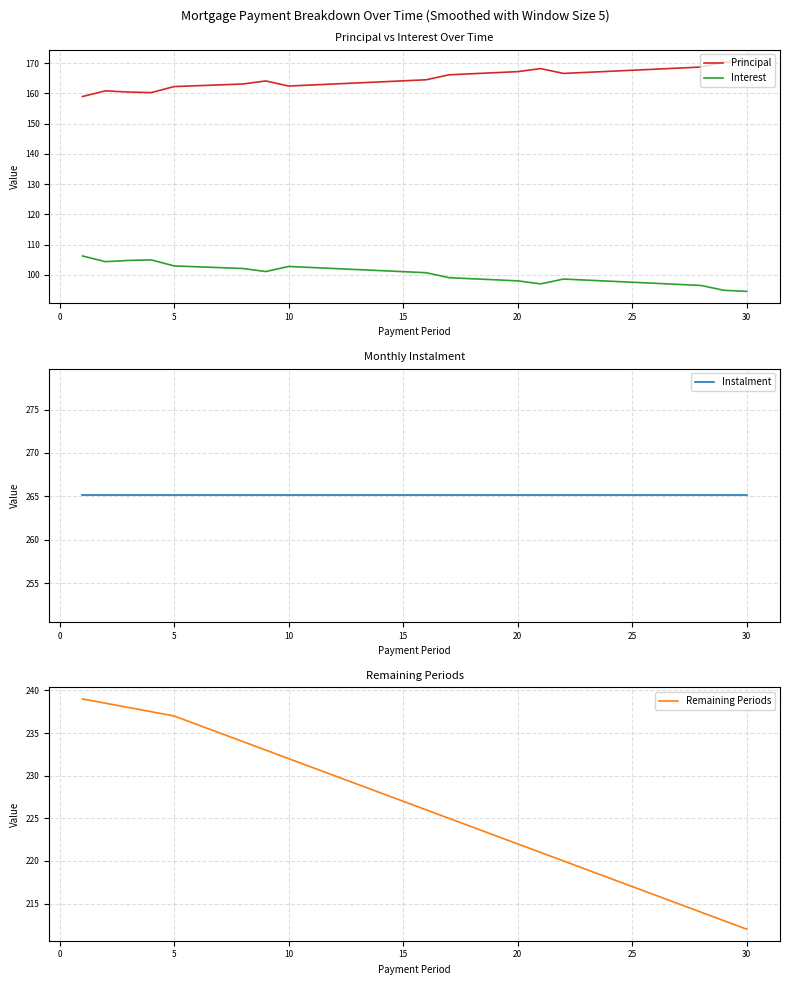

The value of Principal at 25 is 40.7. True or false?

False